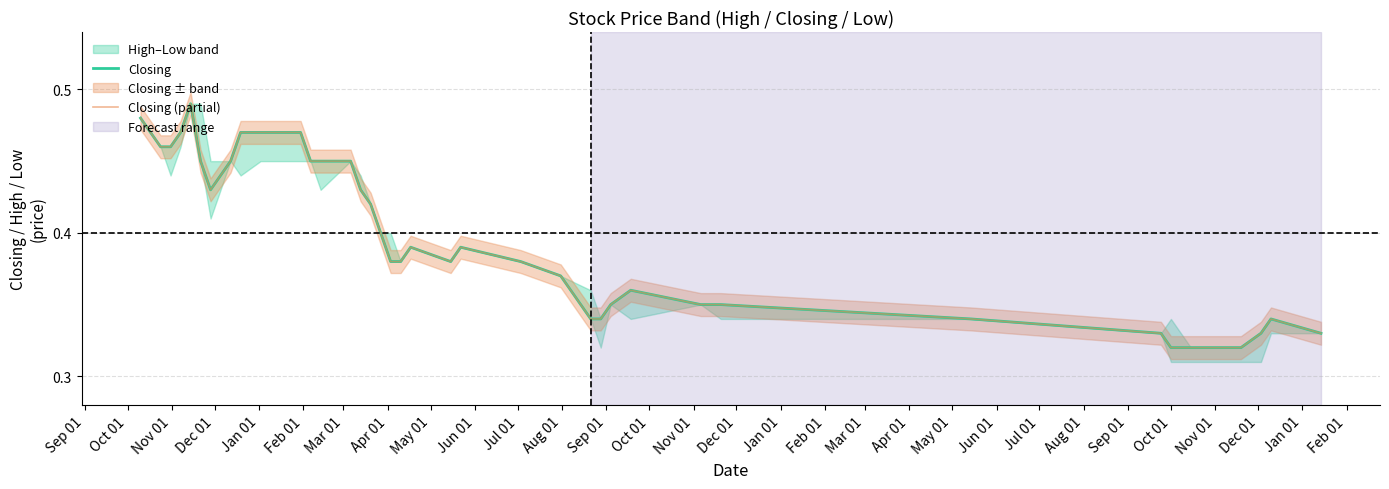

What is the sum of all Closing (partial) values?

16.0